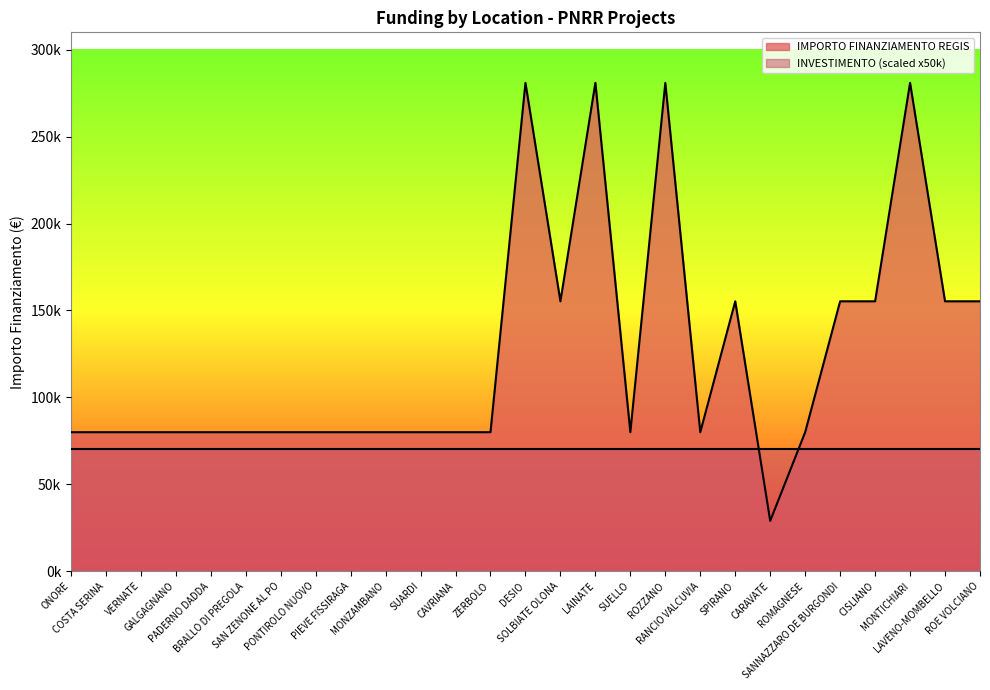

What is the sum of all values?

3362786